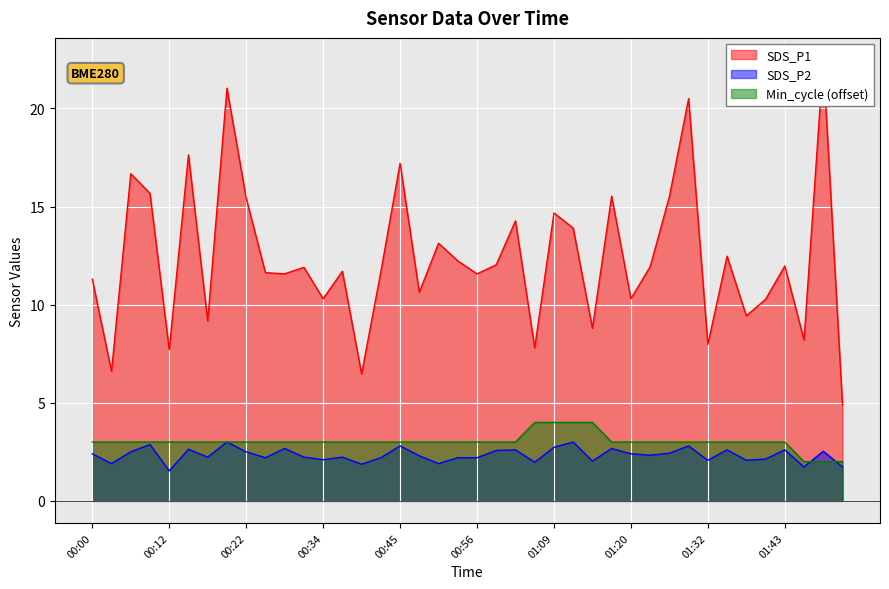

What is the highest value of the SDS_P2 series?

3.0